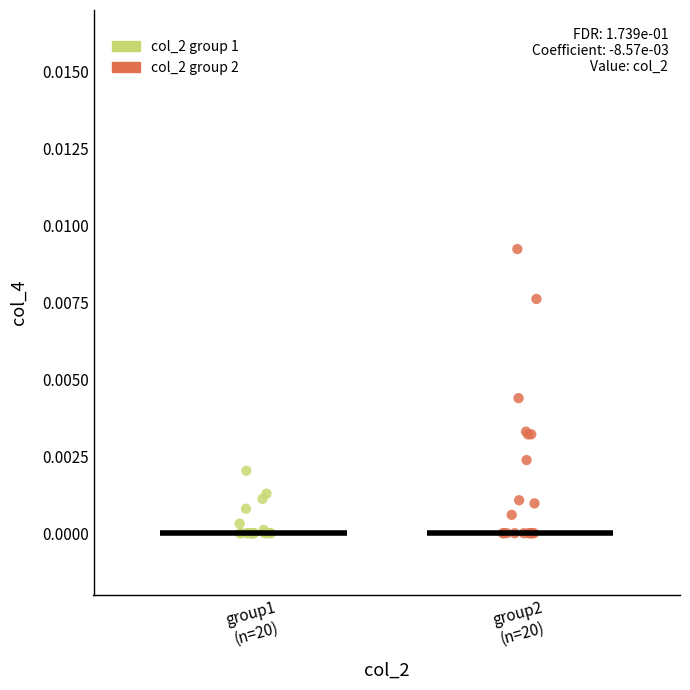

Which series has the largest Y range (max minus min)?

col_2 group 2